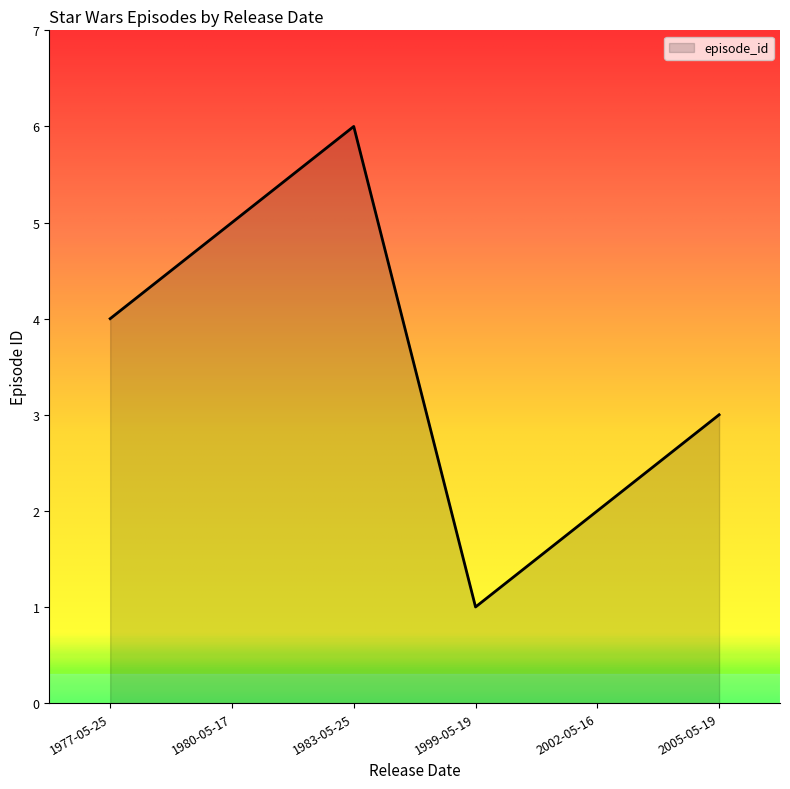

At which category does the data reach its first local peak?

1983-05-25